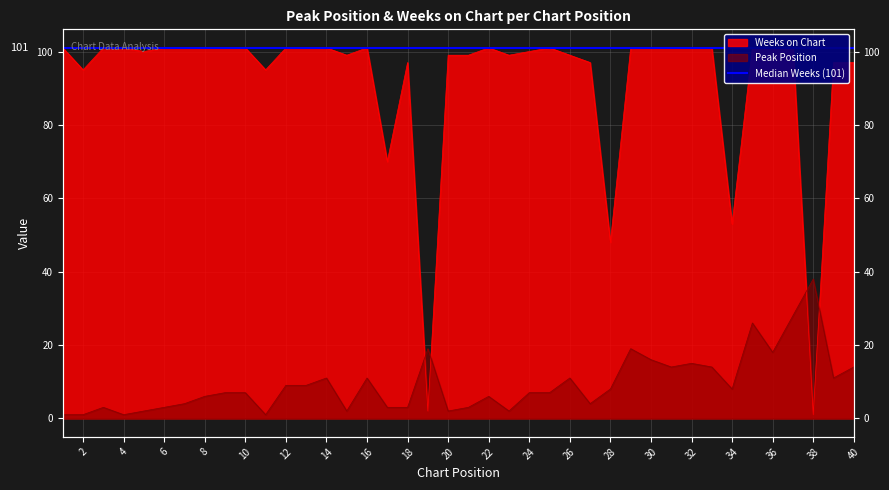

What is the spread (max minus min) of values at 12?

92